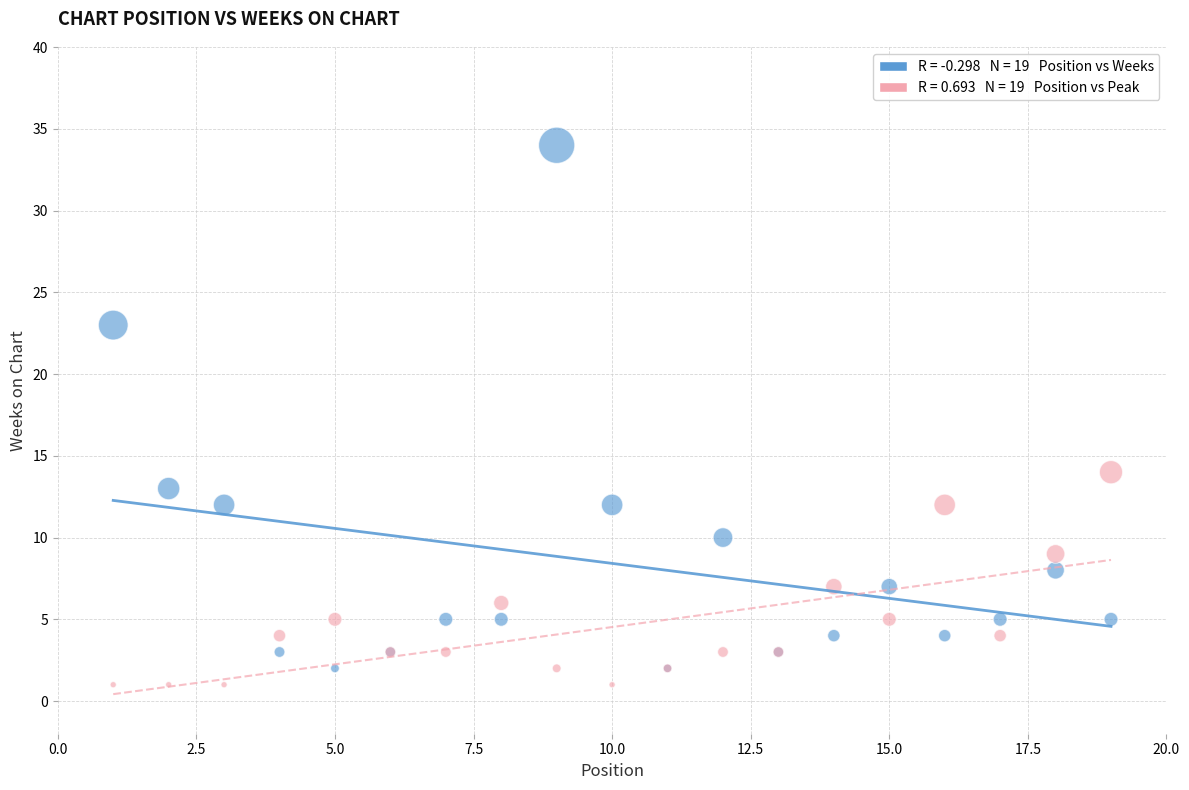

Across all series, what Y value is closest to 17?

14